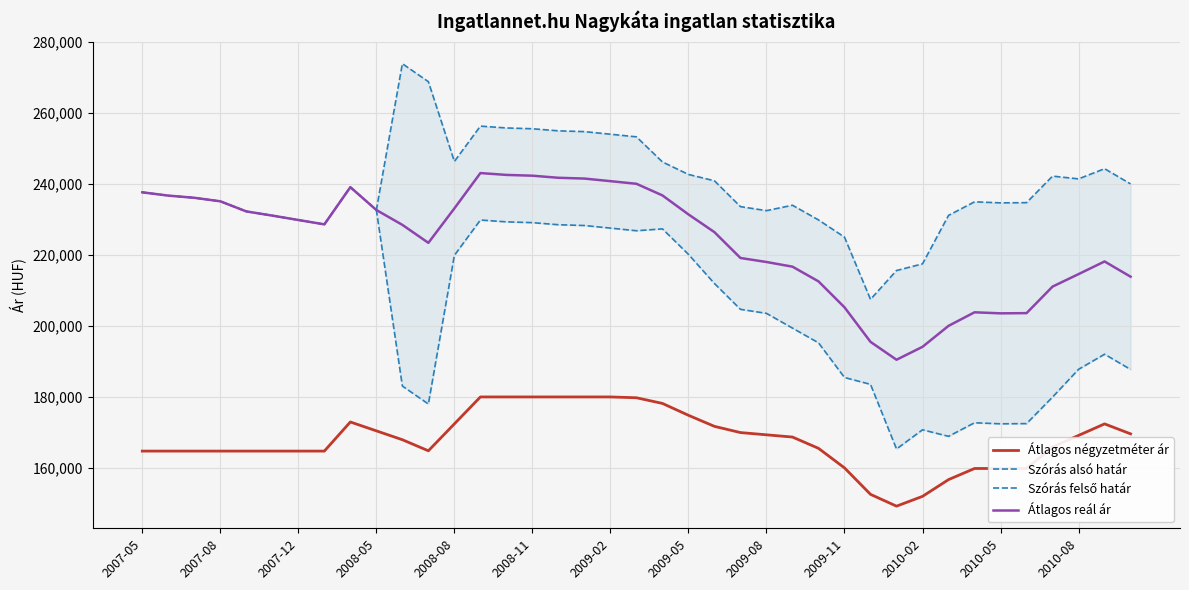

How many lines are shown in the chart?

4